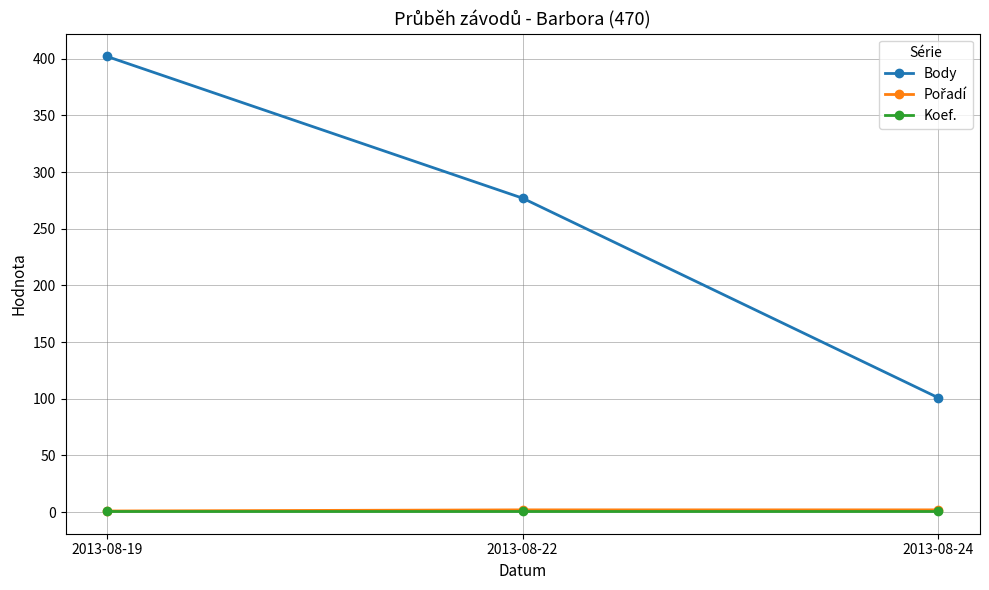

How many lines are shown in the chart?

3